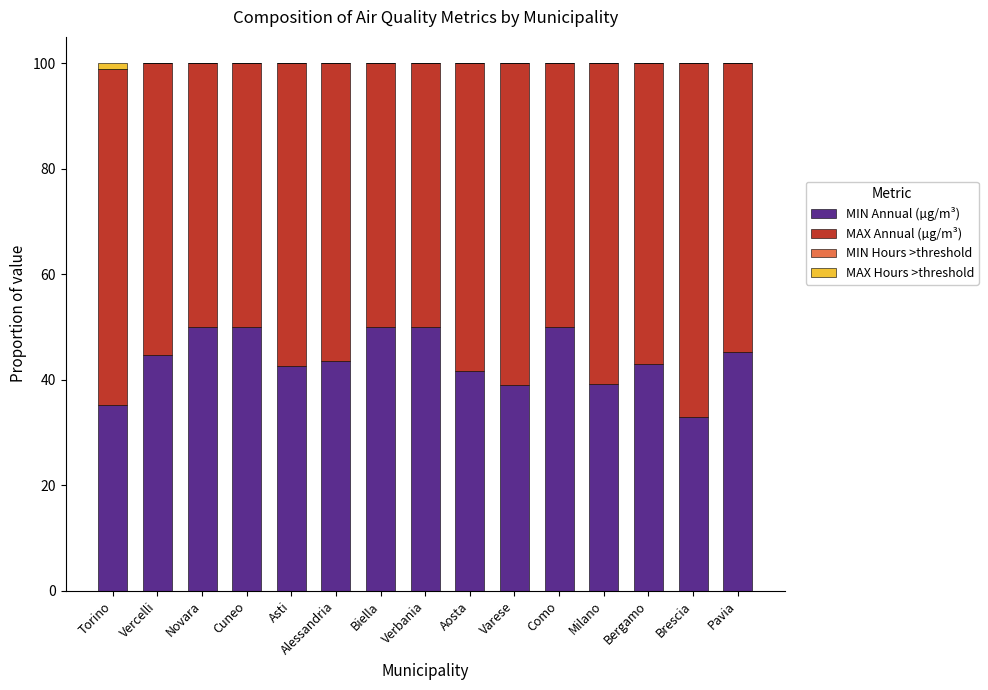

At which category is the sum across all series the highest?

Torino